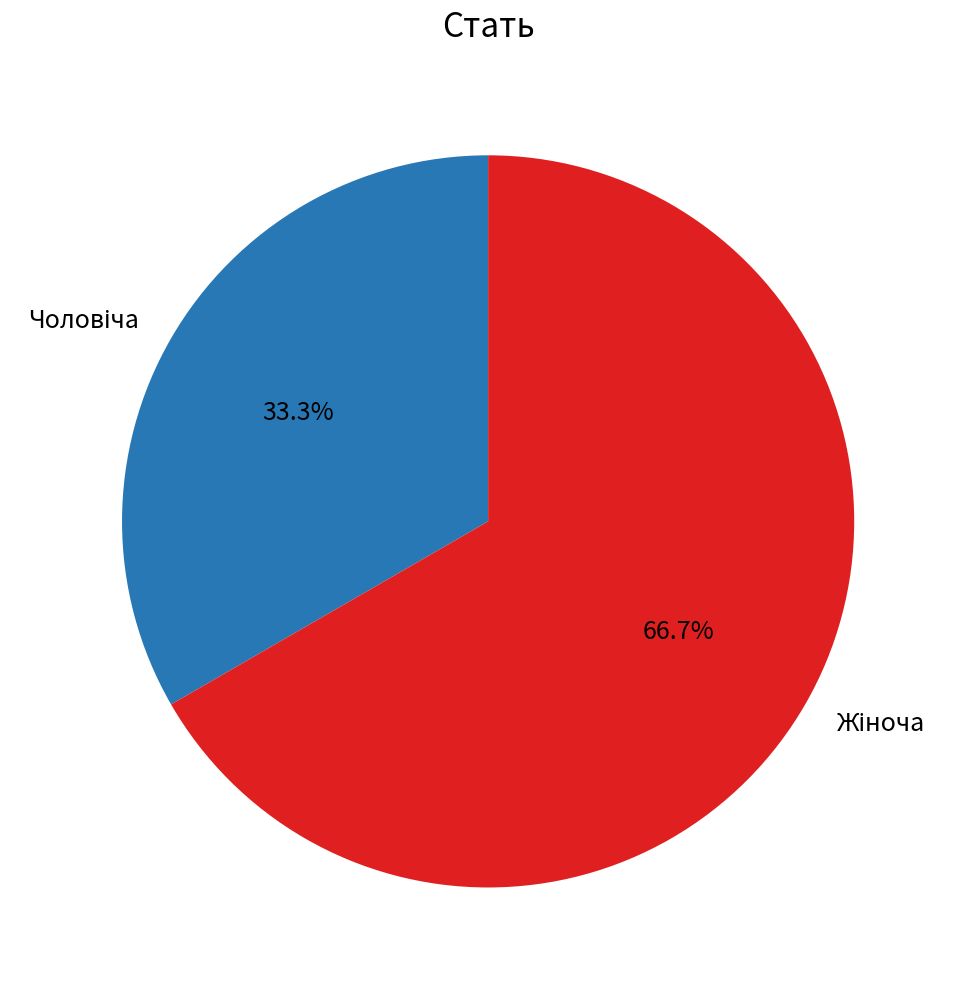

Is there a majority slice in this chart?

Yes